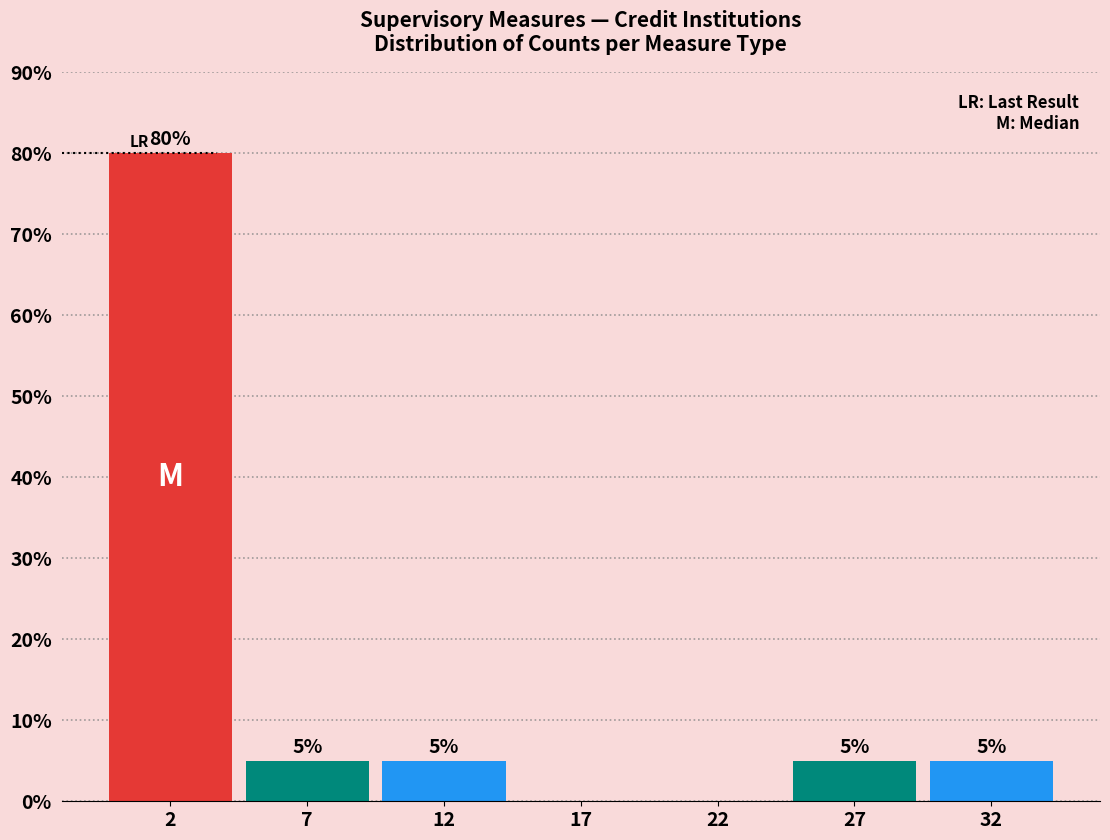

Reading left to right, list all the values displayed in this chart.

2=80	7=5	12=5	17=0	22=0	27=5	32=5